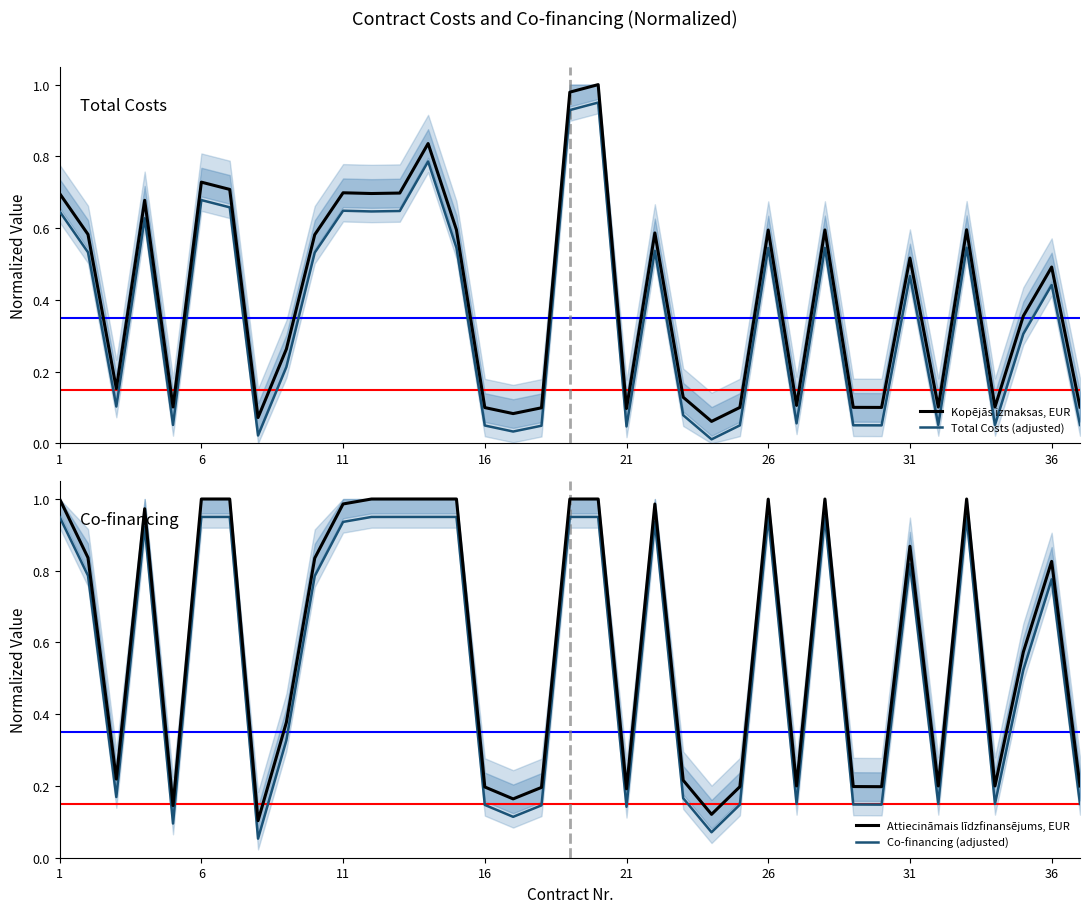

How many distinct data groups are displayed?

4